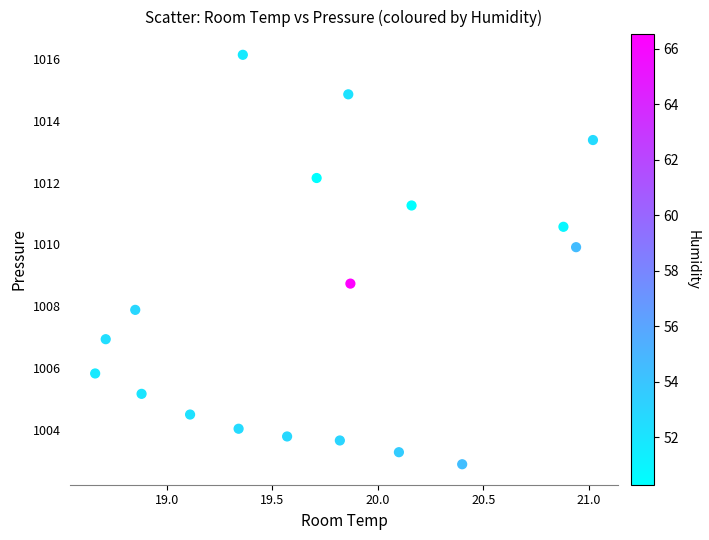

What Y value in the scatter plot is closest to 1009?

1008.7